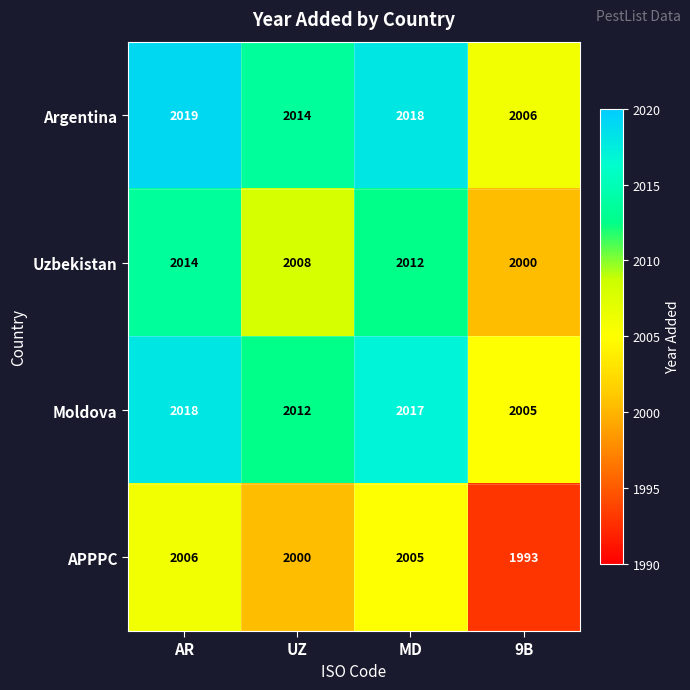

Reading left to right, list all the values displayed in this chart.

Argentina: AR=2019	UZ=2014	MD=2018	9B=2006
Uzbekistan: AR=2014	UZ=2008	MD=2012	9B=2000
Moldova: AR=2018	UZ=2012	MD=2017	9B=2005
APPPC: AR=2006	UZ=2000	MD=2005	9B=1993